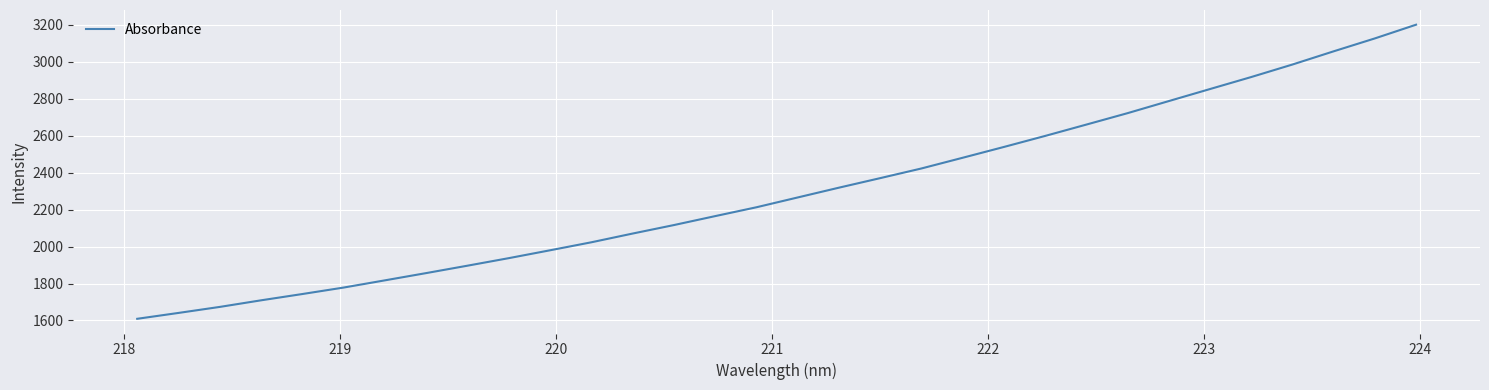

True or false: there are more than 0 points higher than both neighbors.

False